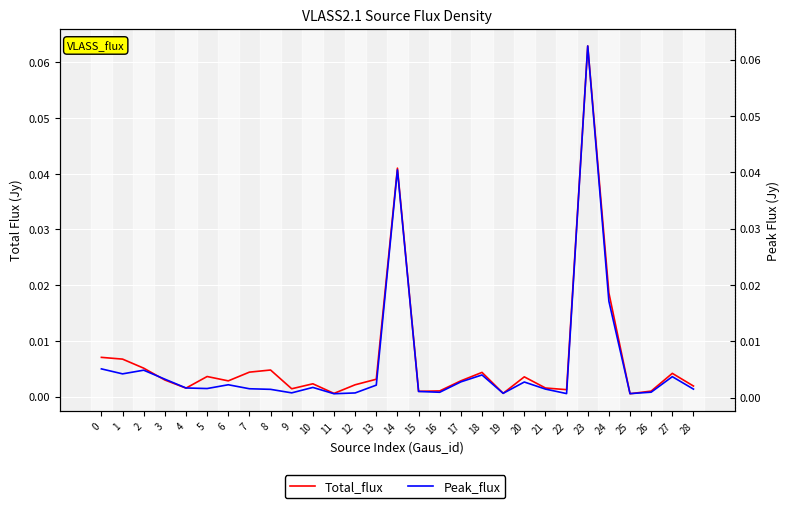

The Peak_flux series shows 0.0 at 9. True or false?

False